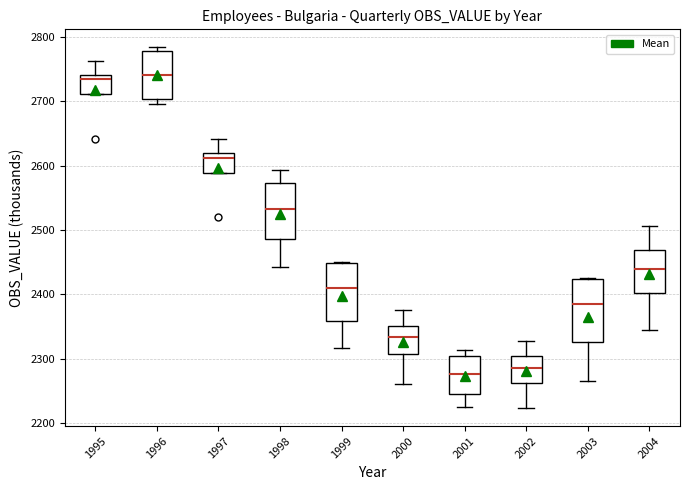

Reading left to right, transcribe this box plot: for each box, give where its median line is, the range the box spans, and where its two whiskers end, as read against the y-axis. The values are not printed on the chart, so give them approximately, as read against the axis.

1995: median 2730, box 2710 to 2740, whiskers 2710 to 2760
1996: median 2740, box 2700 to 2780, whiskers 2700 (just below the box's lower edge) to 2780 (just above the box's upper edge)
1997: median 2610, box 2590 to 2620, whiskers 2590 to 2640
1998: median 2530, box 2490 to 2570, whiskers 2440 to 2590
1999: median 2410, box 2360 to 2450, whiskers 2320 to 2450
2000: median 2330, box 2310 to 2350, whiskers 2260 to 2370
2001: median 2280, box 2240 to 2300, whiskers 2220 to 2310
2002: median 2290, box 2260 to 2300, whiskers 2220 to 2330
2003: median 2390, box 2330 to 2420, whiskers 2260 to 2430
2004: median 2440, box 2400 to 2470, whiskers 2340 to 2510